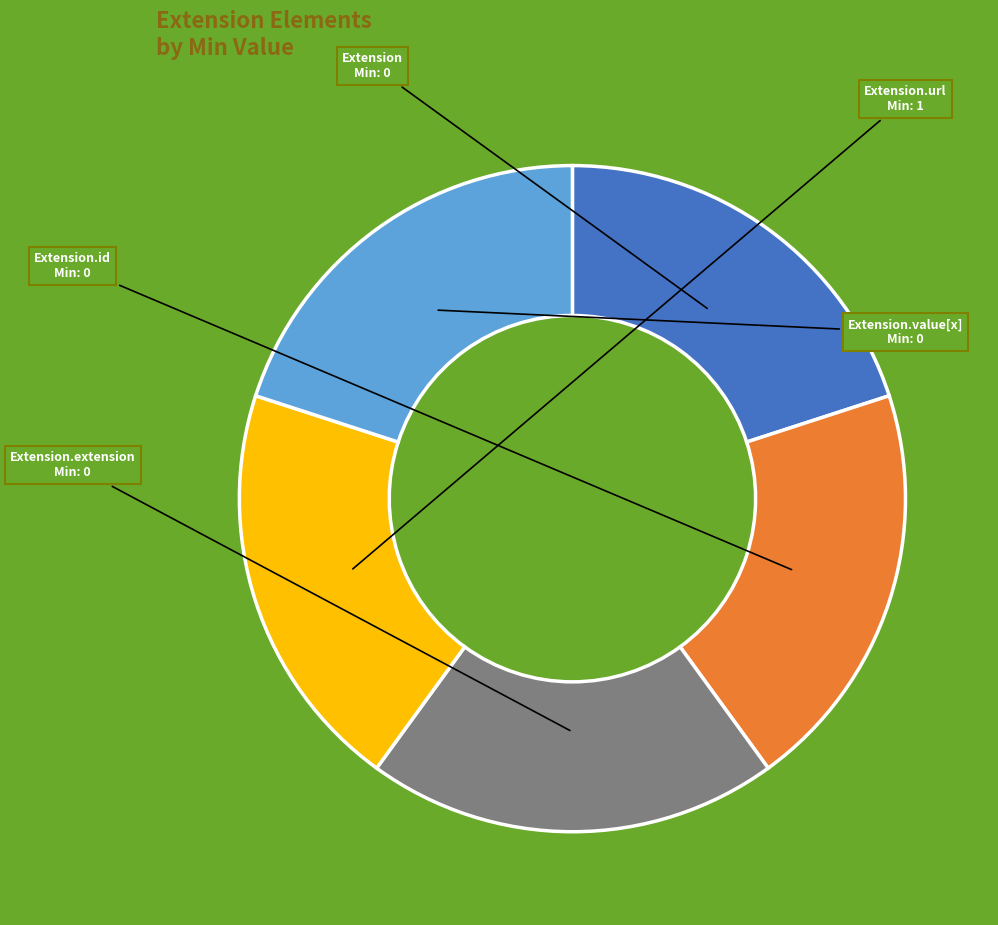

Does any single category account for the majority?

No